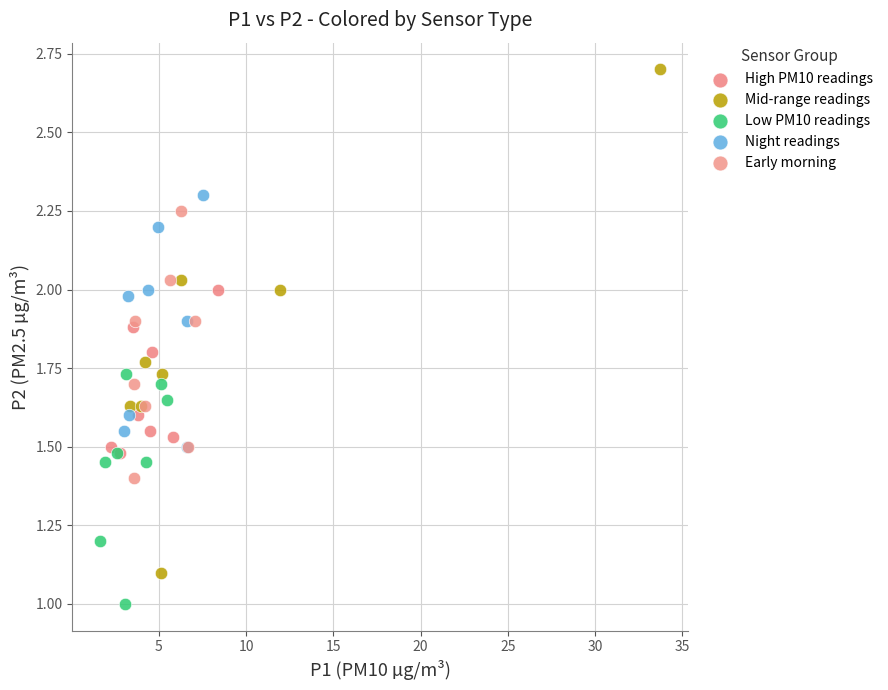

Which series contains the lowest Y value?

Low PM10 readings